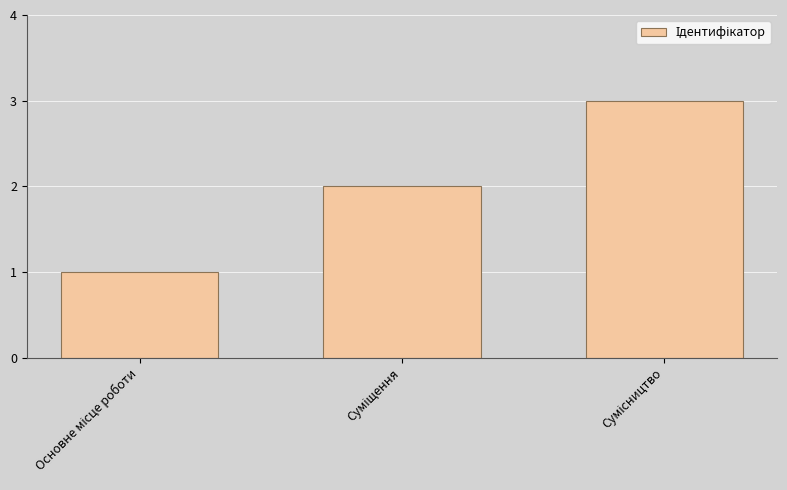

What is the smallest value displayed?

1